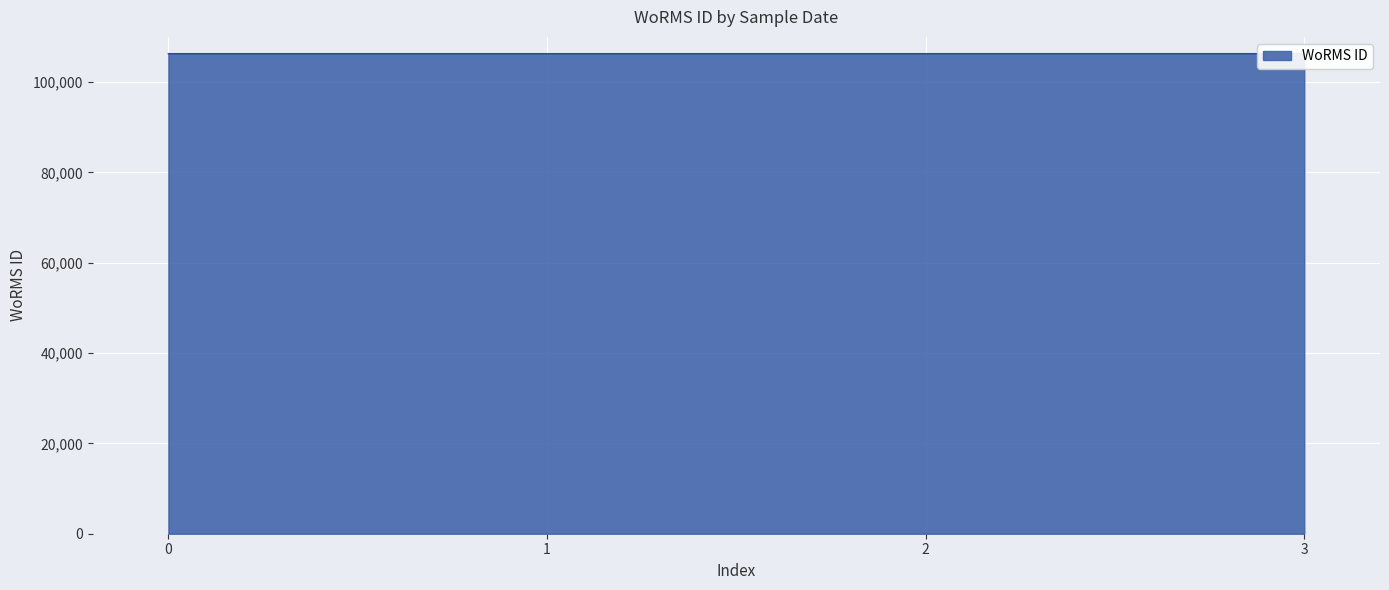

Approximately how many times larger is the value at 2 compared to 3?

1.0